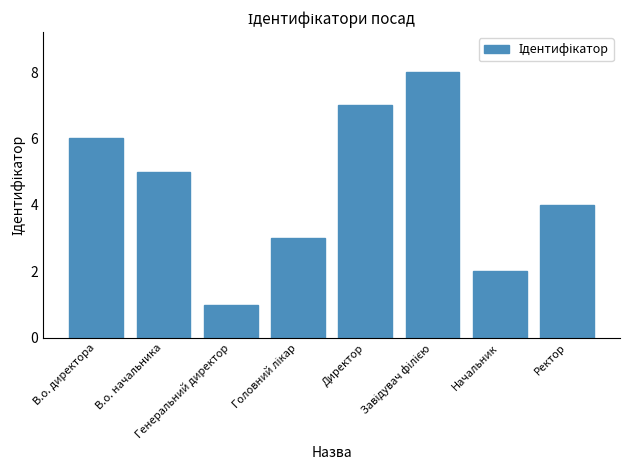

What is the difference between the maximum and minimum values?

7